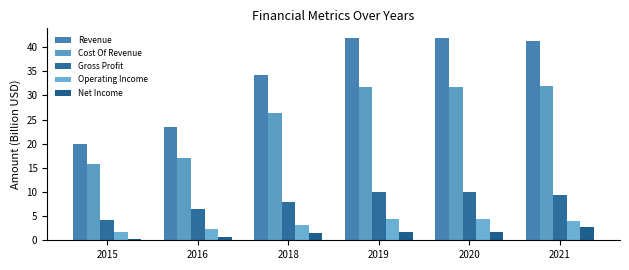

How many data points in Revenue are above 41?

3